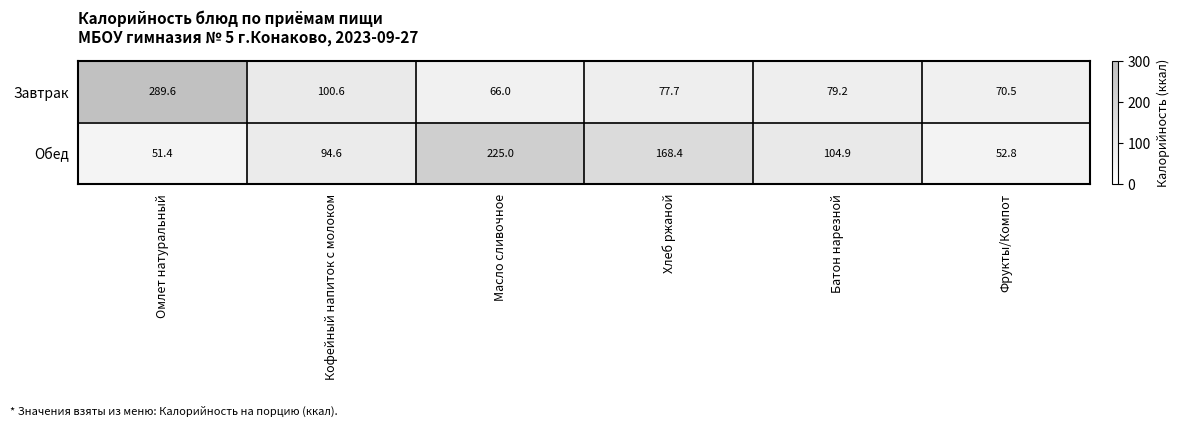

How many data points in Обед are less than 104?

3